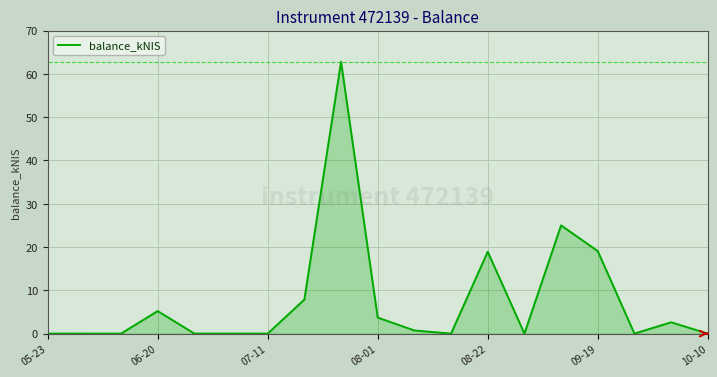

What is the greatest value displayed?

62.8